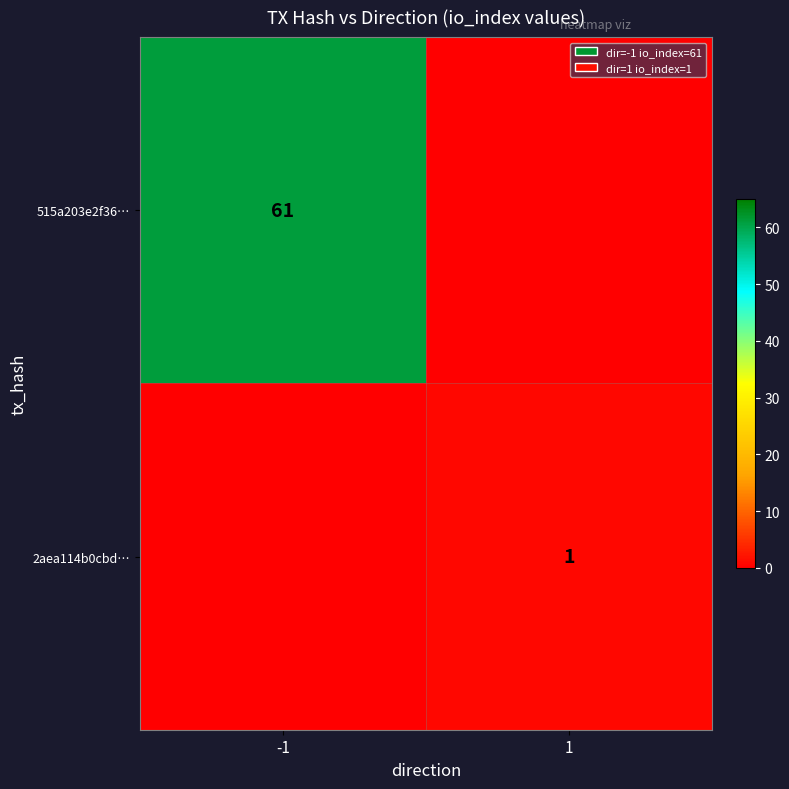

Is the value of 2aea114b0cbd… at 1 greater than the value of 515a203e2f36… at -1?

No